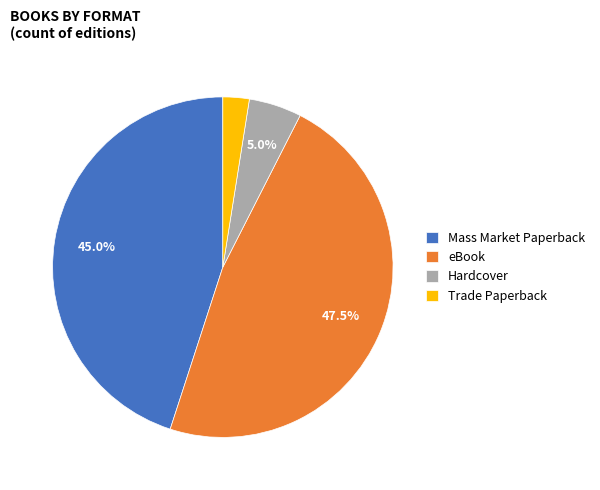

Which slice is the smallest?

Trade Paperback